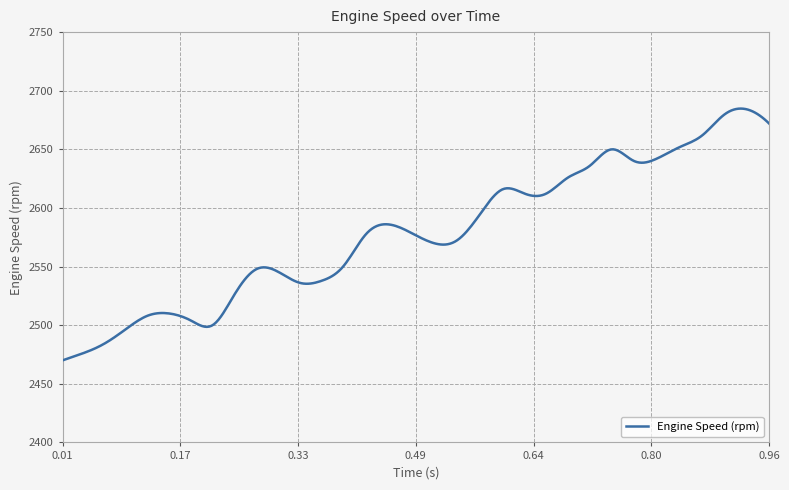

True or false: the data has more than 2 interior local peaks.

True